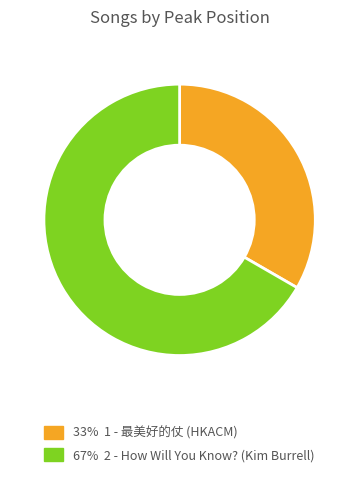

Does any single category account for the majority?

Yes